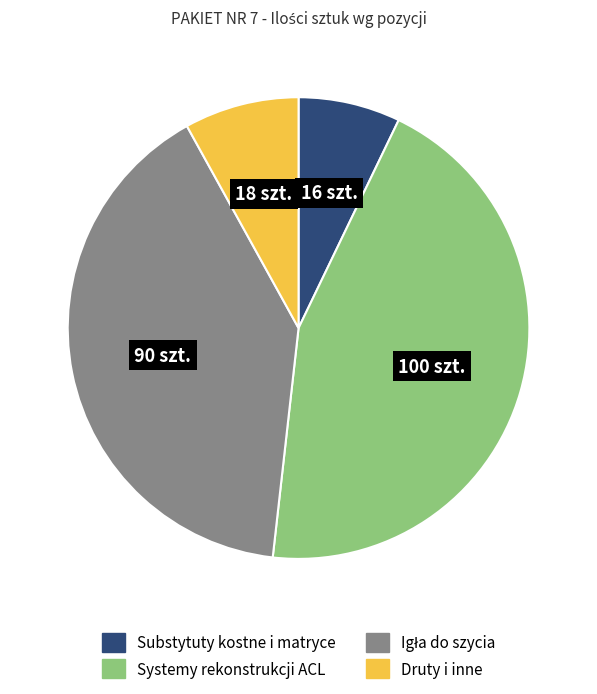

Between Druty i inne and Substytuty kostne i matryce, which is larger?

Druty i inne